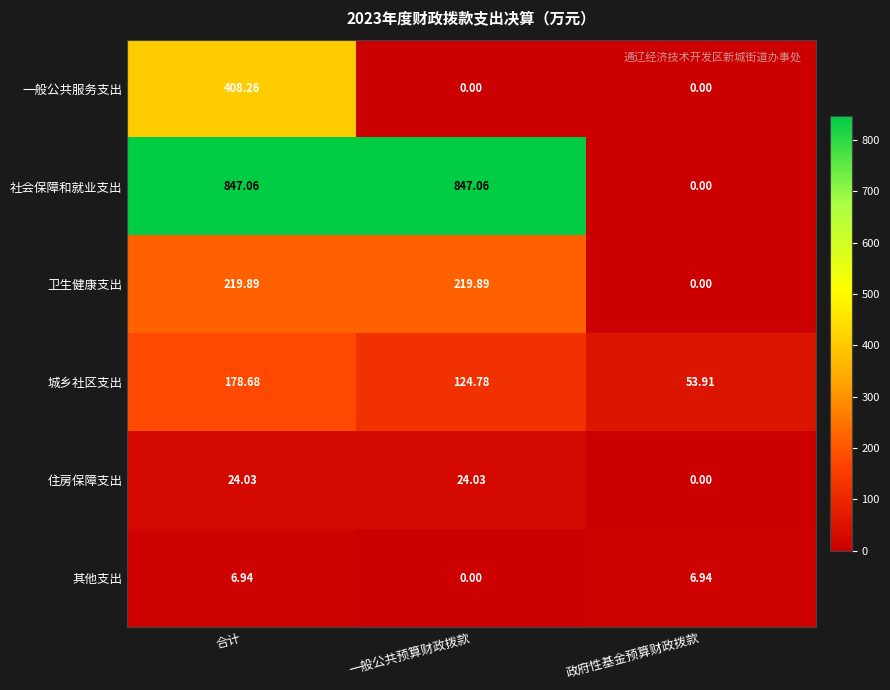

Which category has the highest value in the 一般公共服务支出 series?

合计